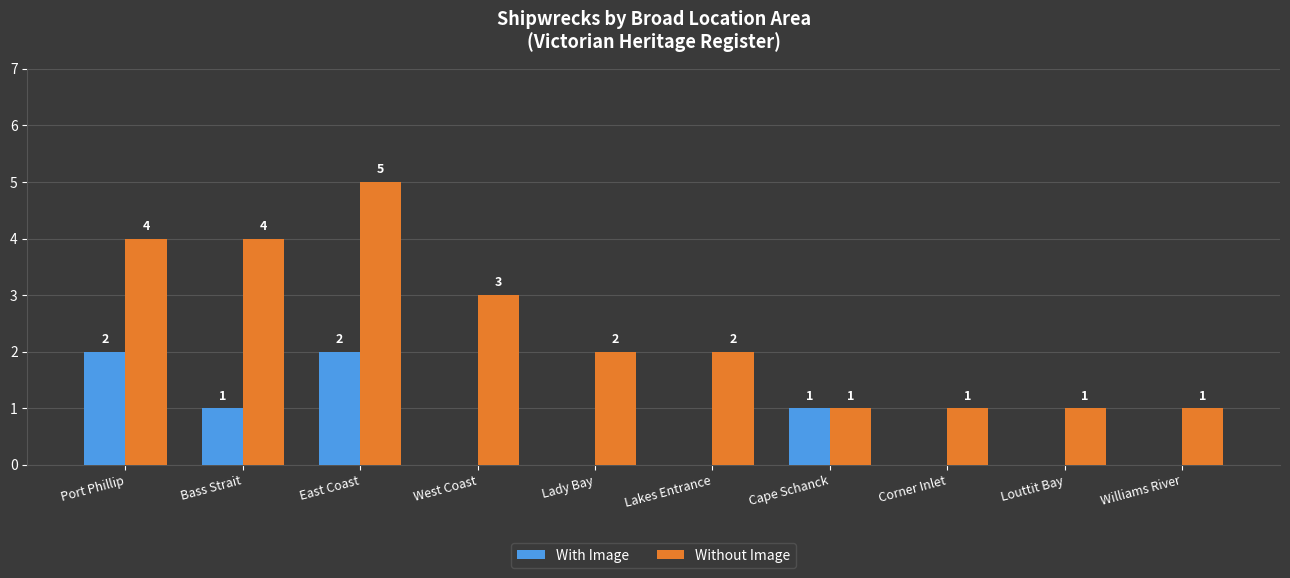

Where does the Without Image series first go above 2?

Port Phillip